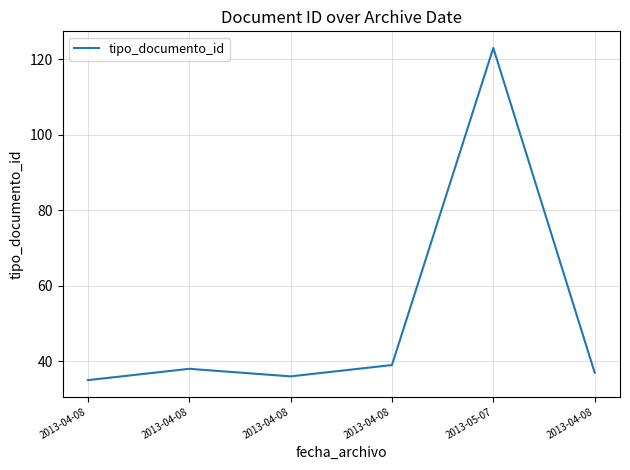

How many distinct data groups are displayed?

1